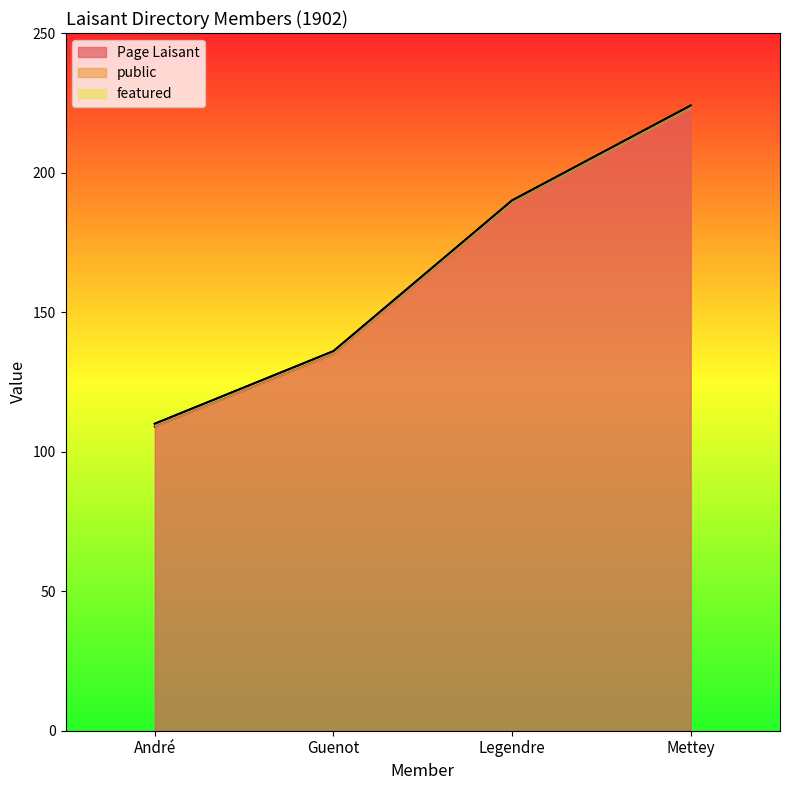

At how many categories does at least one series exceed 99?

4